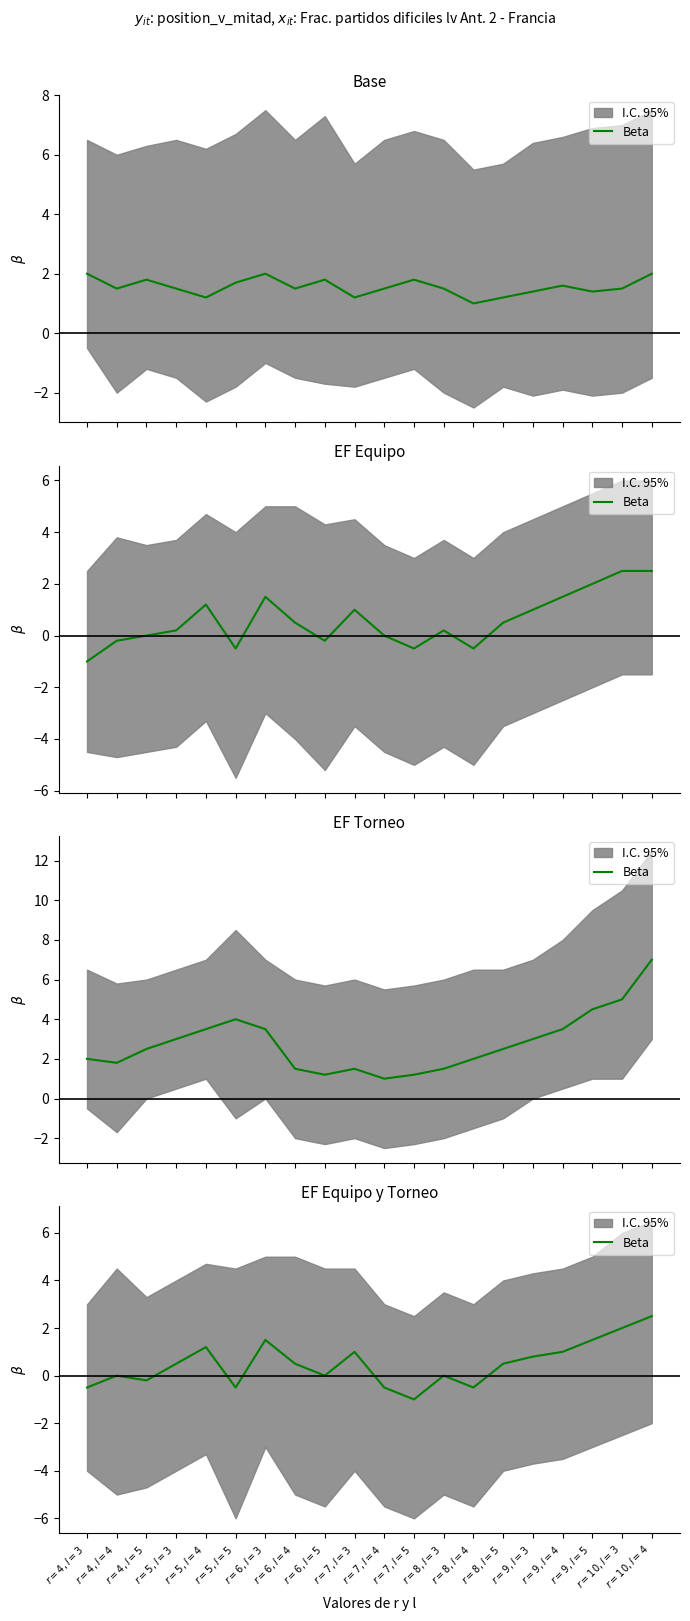

Reading left to right, extract all data points from this chart.

-0.5	0.0	-0.2	0.5	1.2	-0.5	1.5	0.5	0.0	1.0	-0.5	-1.0	0.0	-0.5	0.5	0.8	1.0	1.5	2.0	2.5